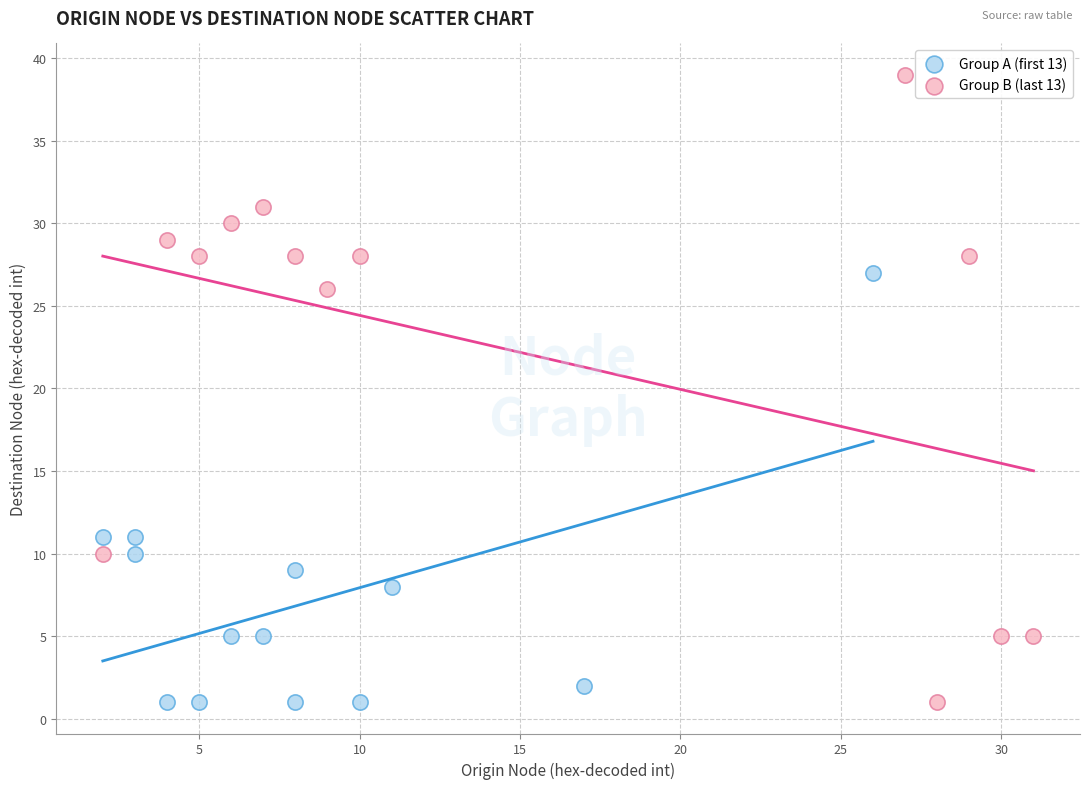

Which series contains the highest Y value?

Group B (last 13)